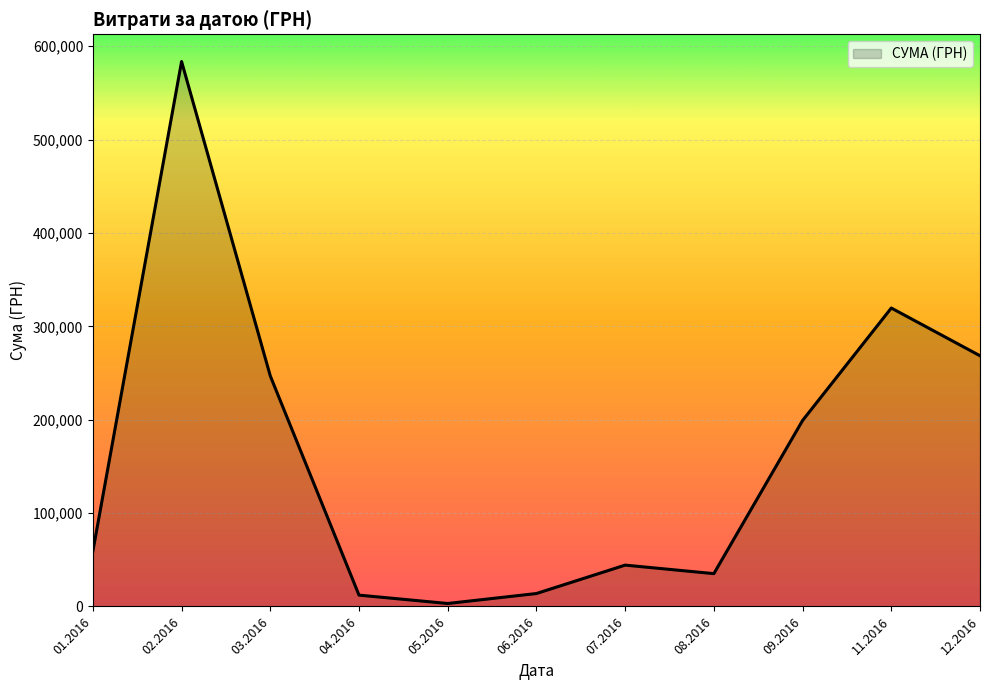

Is it true that the value at 01.2016 is 16792.2?

False